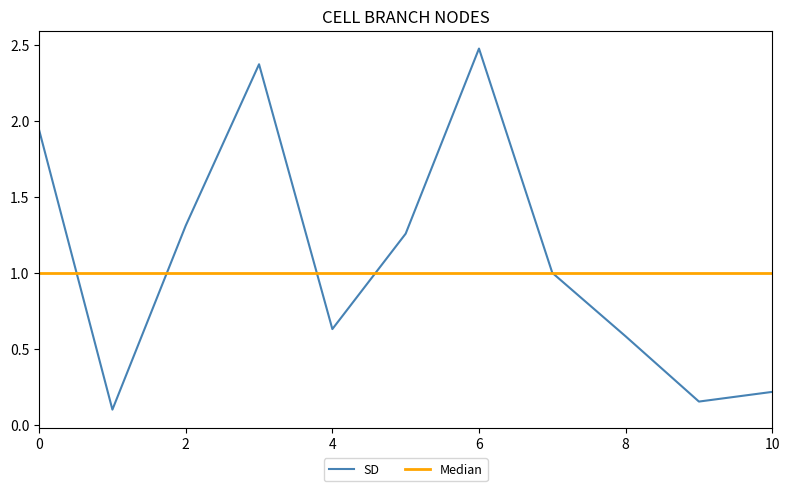

Which series has the largest range (max minus min)?

SD